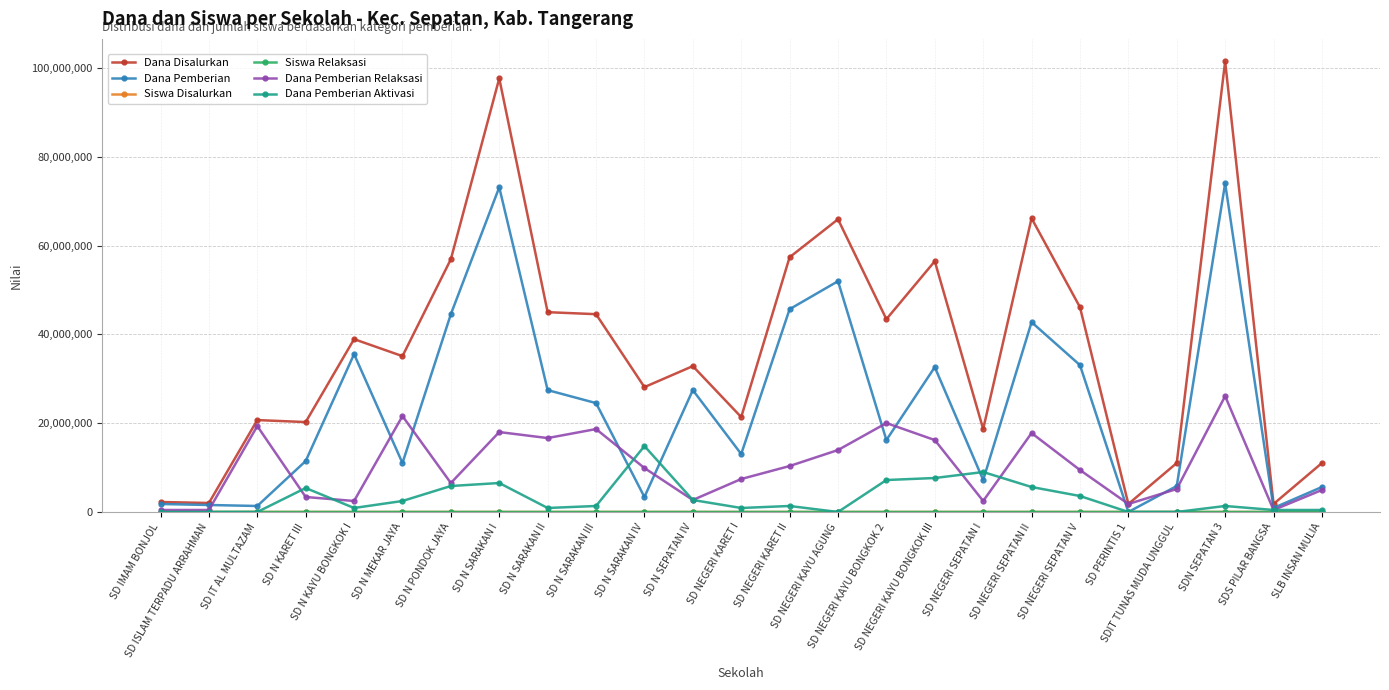

What is the maximum value shown in the chart?

101475000